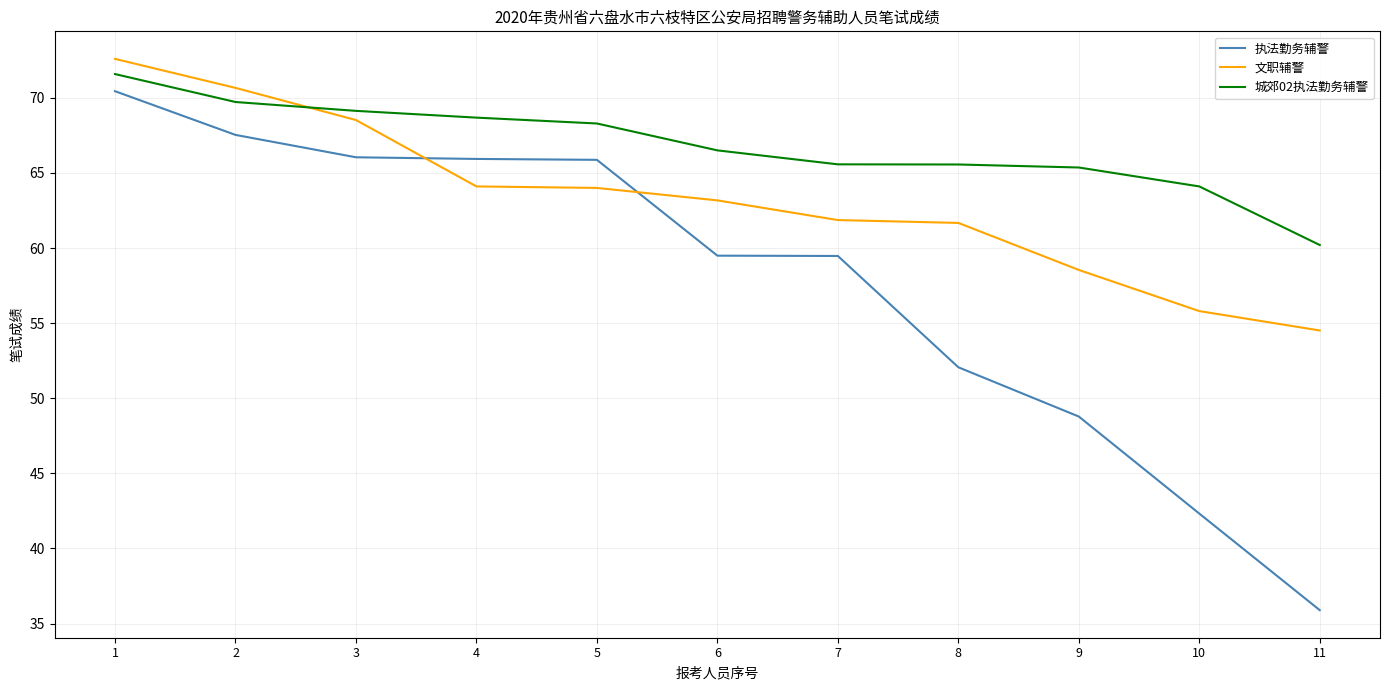

What are all the series names shown in the legend?

执法勤务辅警, 文职辅警, 城郊02执法勤务辅警